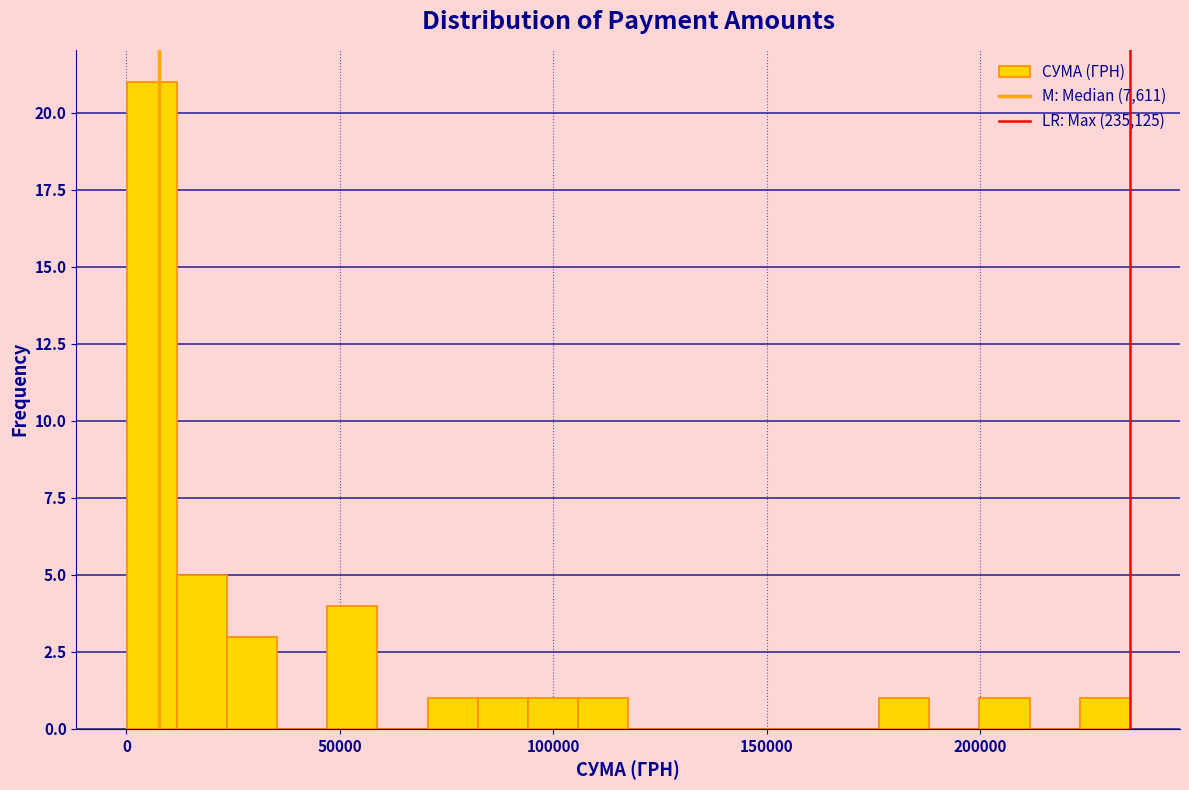

Around what value on the x-axis is the tallest bar? Give the approximate position of its centre, as read against the axis.

5000